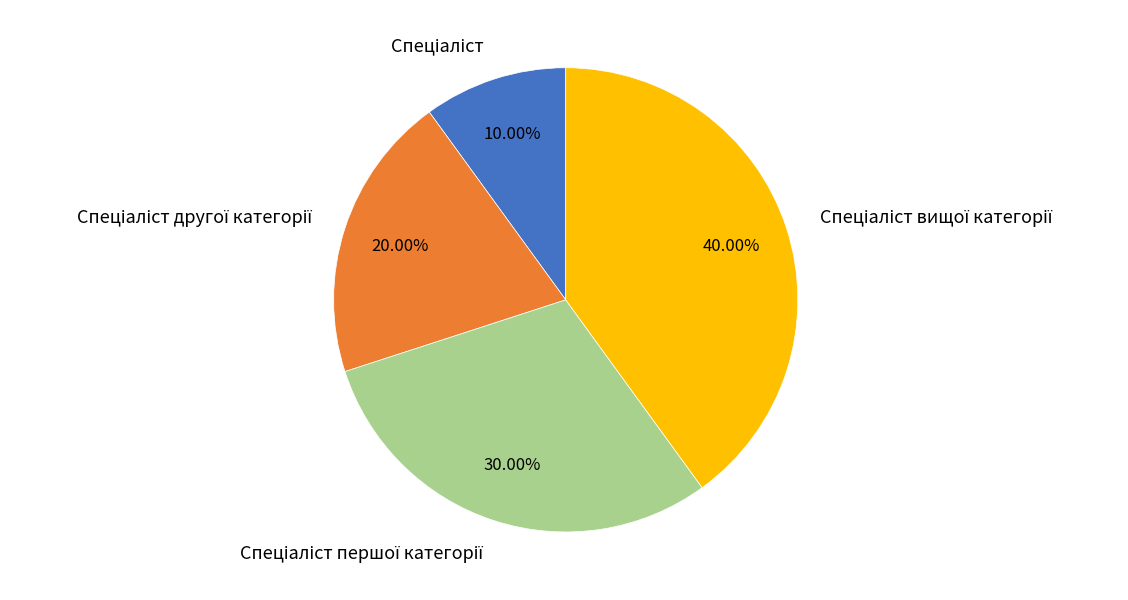

Count the number of slices in the pie.

4